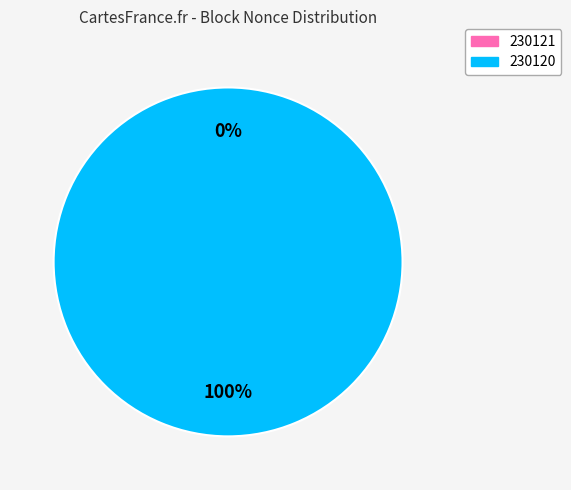

How many slices are in this pie chart?

2